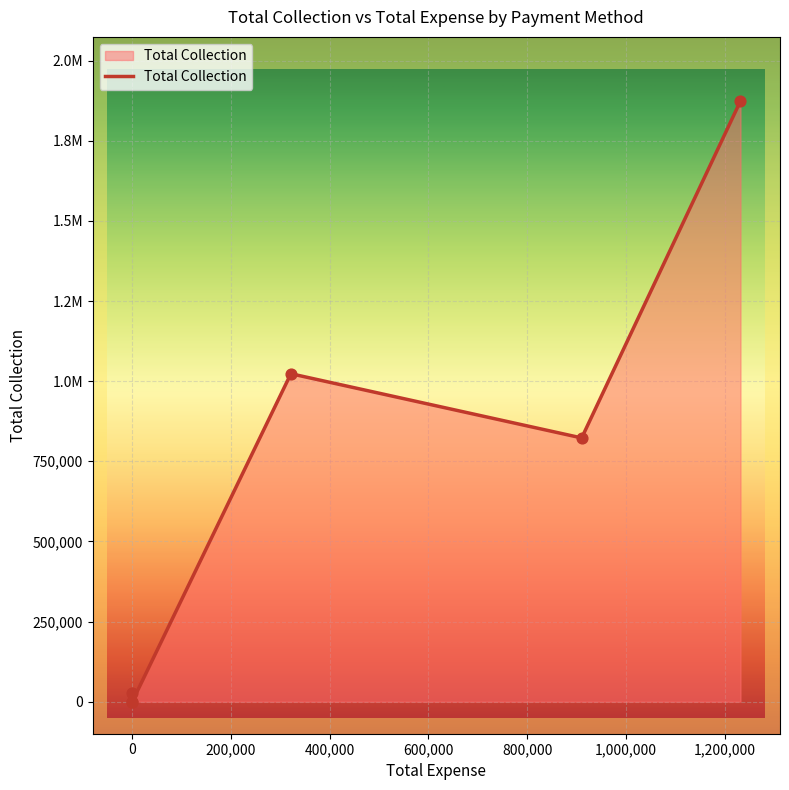

Between Cheque and Card, which is larger?

Cheque